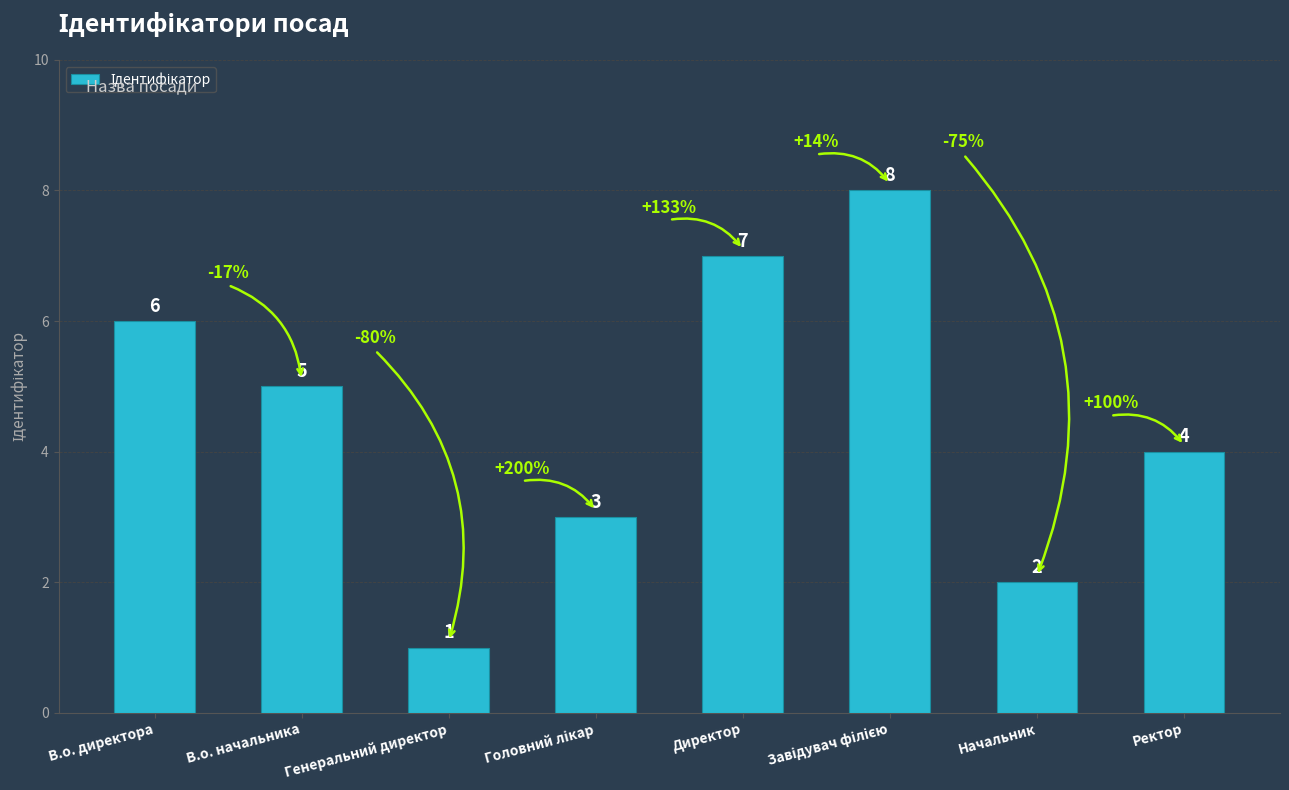

How many data points are less than 5?

4